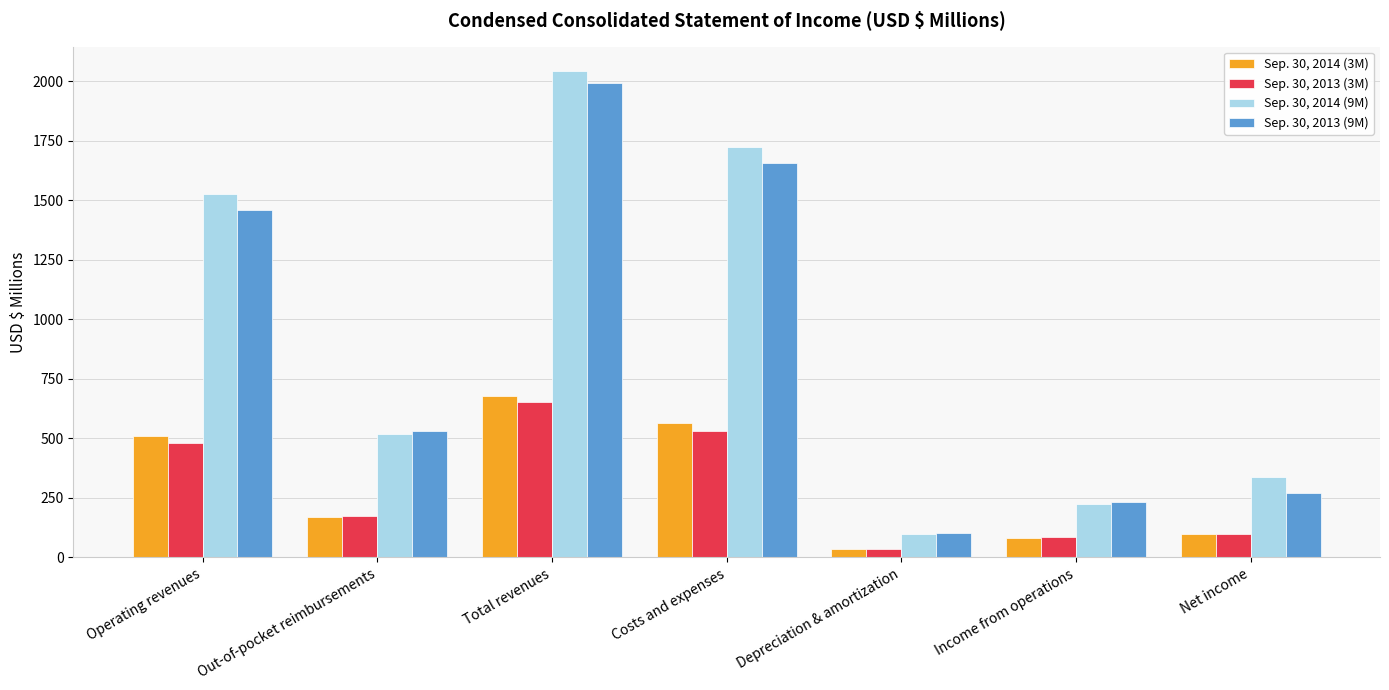

What are all the series names shown in the legend?

Sep. 30, 2014 (3M), Sep. 30, 2013 (3M), Sep. 30, 2014 (9M), Sep. 30, 2013 (9M)